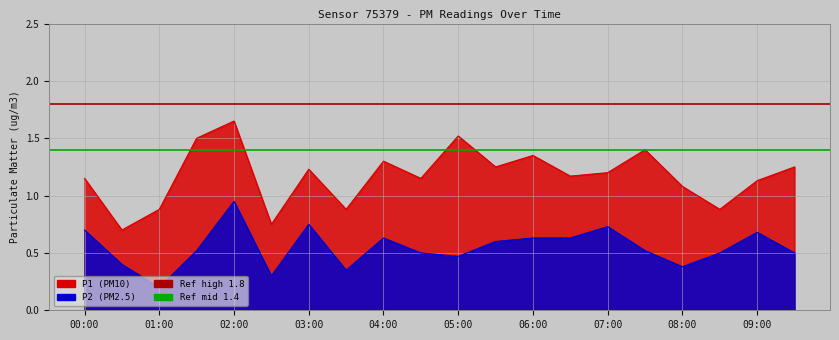

What position from the left is 01:00?

2